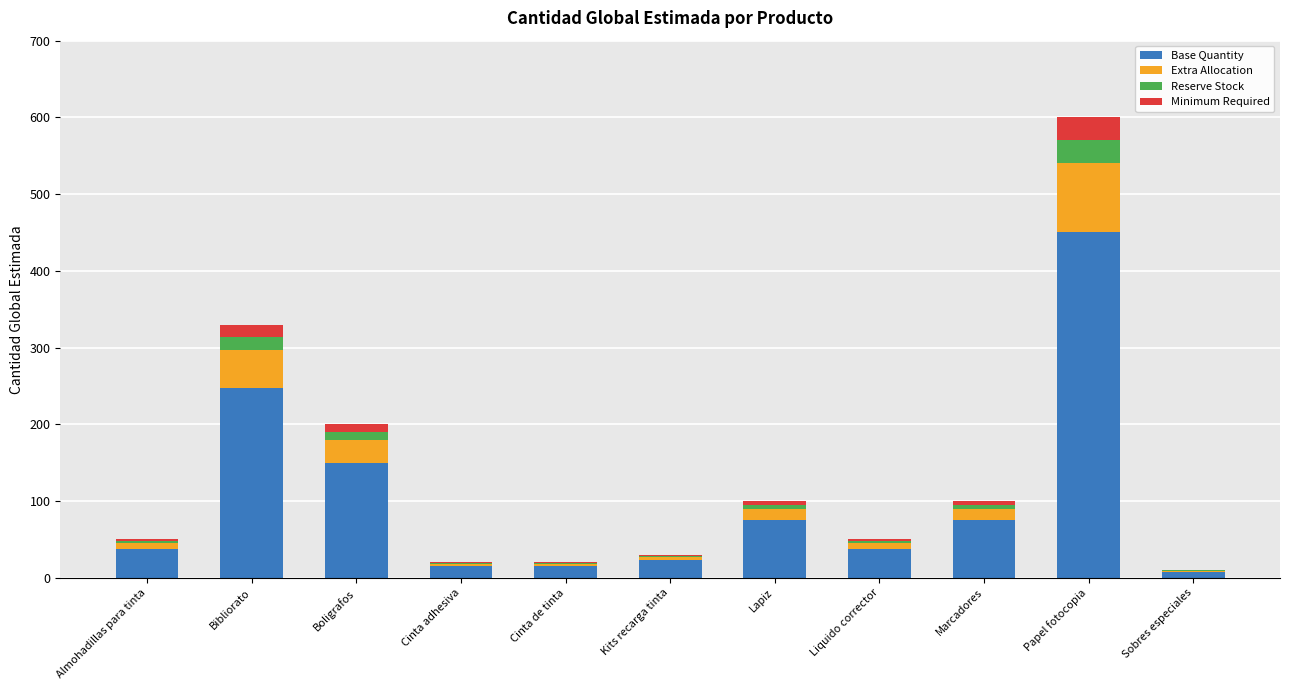

At which category is the sum across all series the highest?

Papel fotocopia